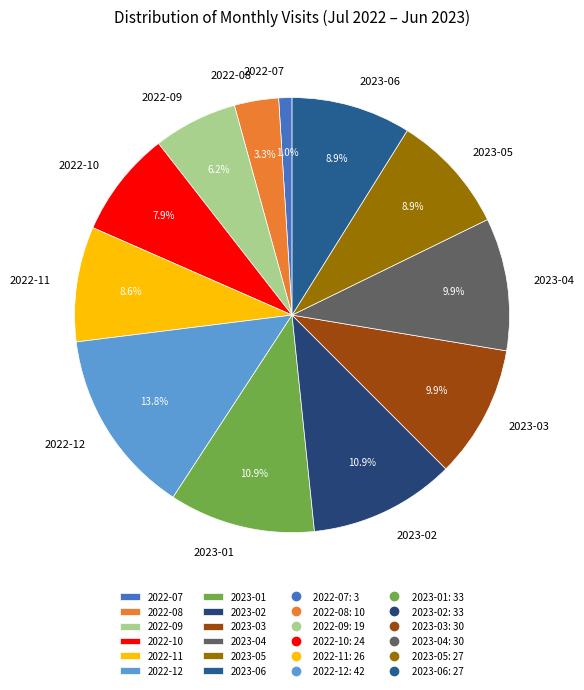

How many segments does this pie chart have?

12